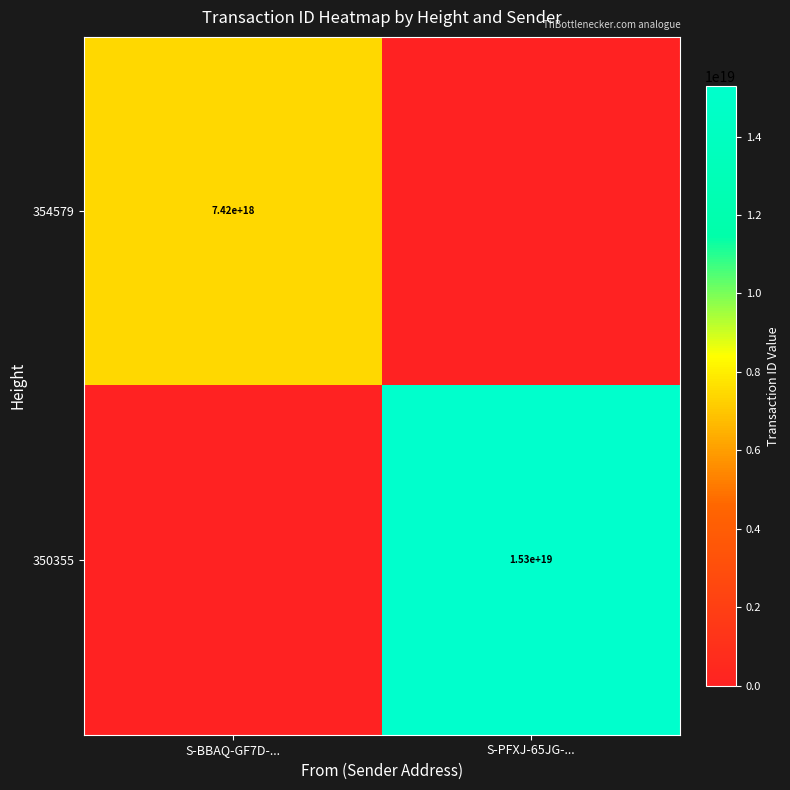

What is the spread (max minus min) of values at S-BBAQ-GF7D-...?

7420283163557096448